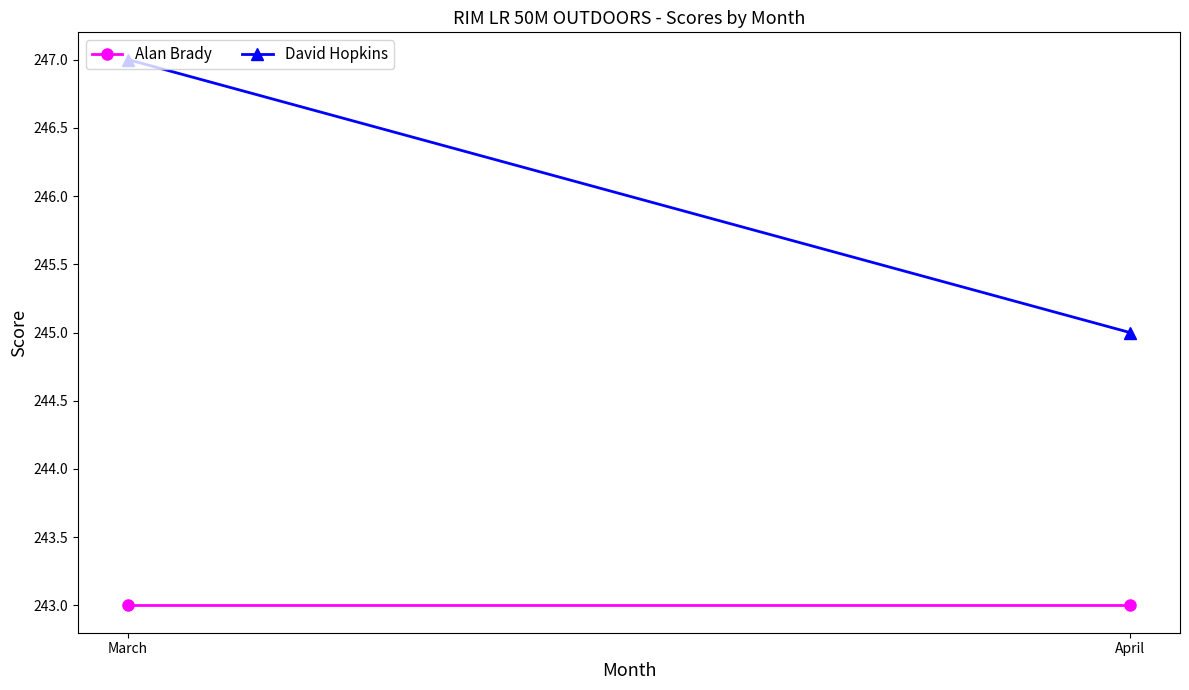

What is the average value of the Alan Brady series?

243